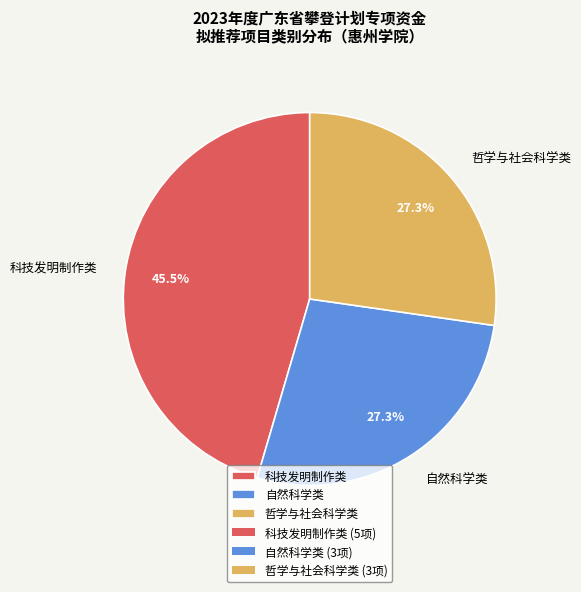

Which has a higher value, 哲学与社会科学类 or 科技发明制作类?

科技发明制作类